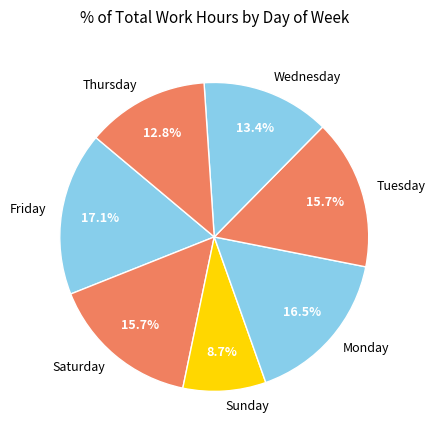

What percentage do Wednesday and Monday together represent?

29.9%